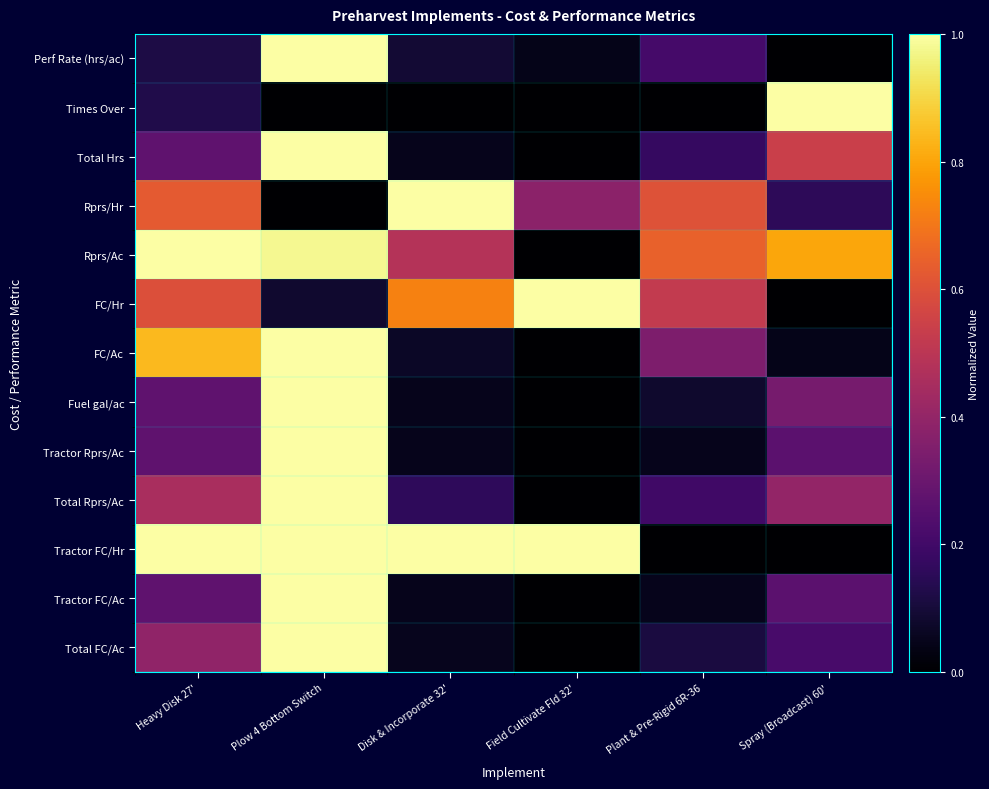

Between Plow 4 Bottom Switch and Heavy Disk 27', which is larger?

Plow 4 Bottom Switch